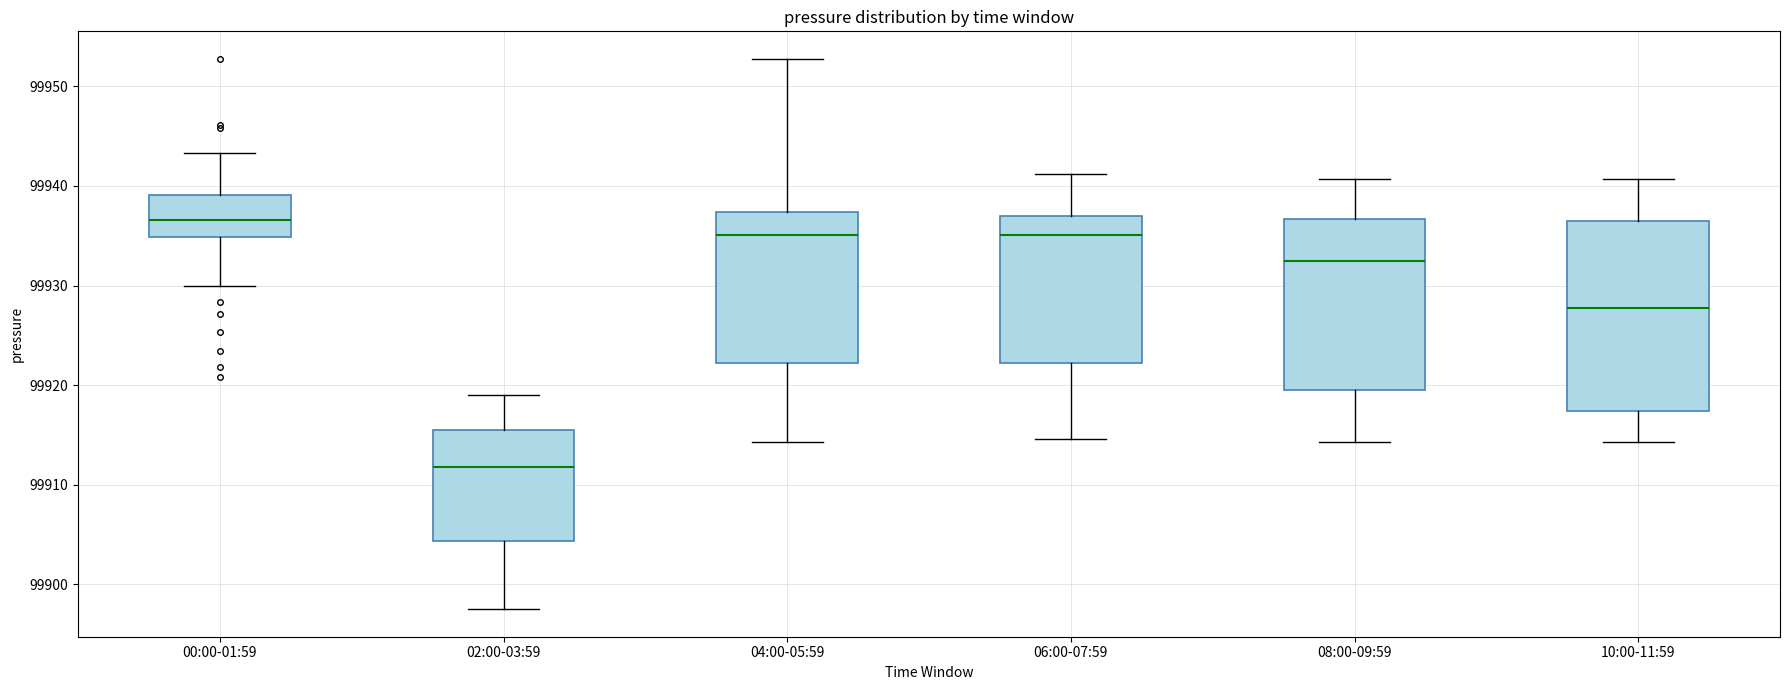

Which box is the tallest, from its lower edge to its upper edge?

10:00-11:59